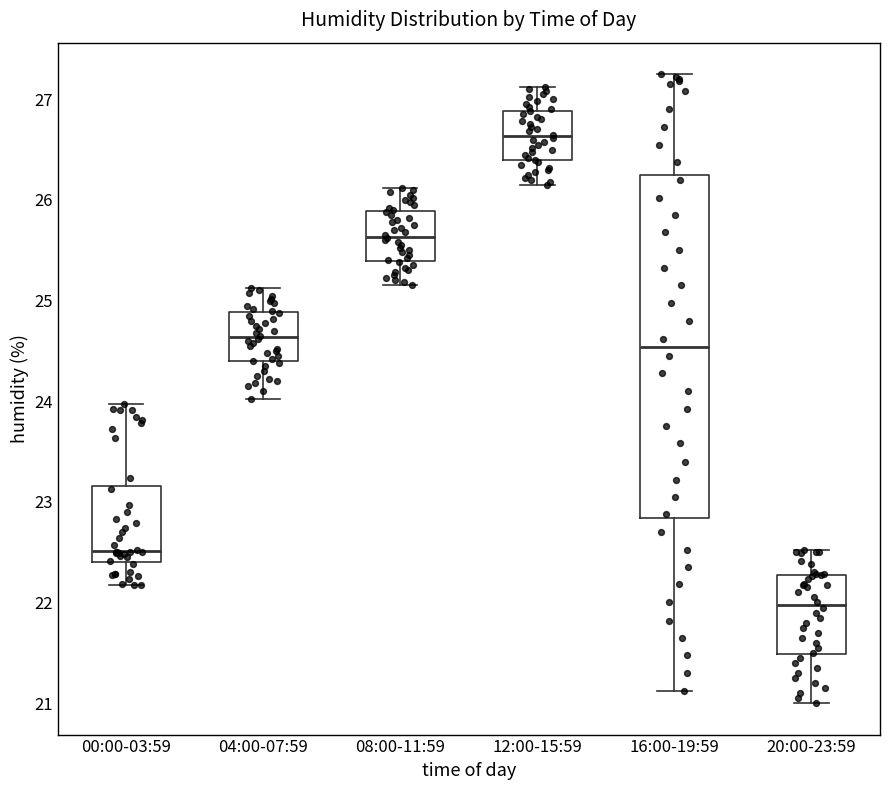

Reading left to right, transcribe this box plot: for each box, give where its median line is, the range the box spans, and where its two whiskers end, as read against the y-axis. The values are not printed on the chart, so give them approximately, as read against the axis.

00:00-03:59: median 22.5, box 22.4 to 23.2, whiskers 22.2 to 24.0
04:00-07:59: median 24.6, box 24.4 to 24.9, whiskers 24.0 to 25.1
08:00-11:59: median 25.6, box 25.4 to 25.9, whiskers 25.2 to 26.1
12:00-15:59: median 26.6, box 26.4 to 26.9, whiskers 26.2 to 27.1
16:00-19:59: median 24.5, box 22.8 to 26.2, whiskers 21.1 to 27.3
20:00-23:59: median 22.0, box 21.5 to 22.3, whiskers 21.0 to 22.5